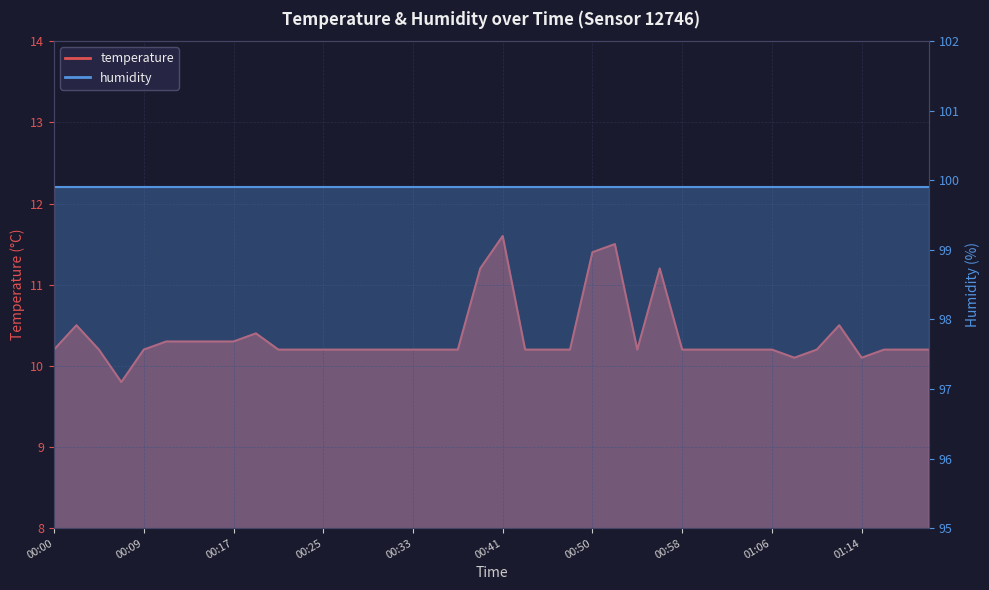

What is the greatest value displayed?

11.6